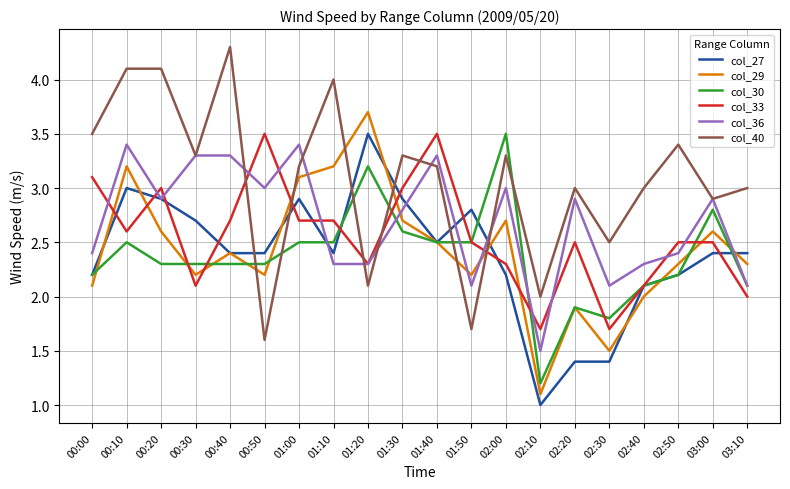

At which category is the sum across all series the highest?

00:10